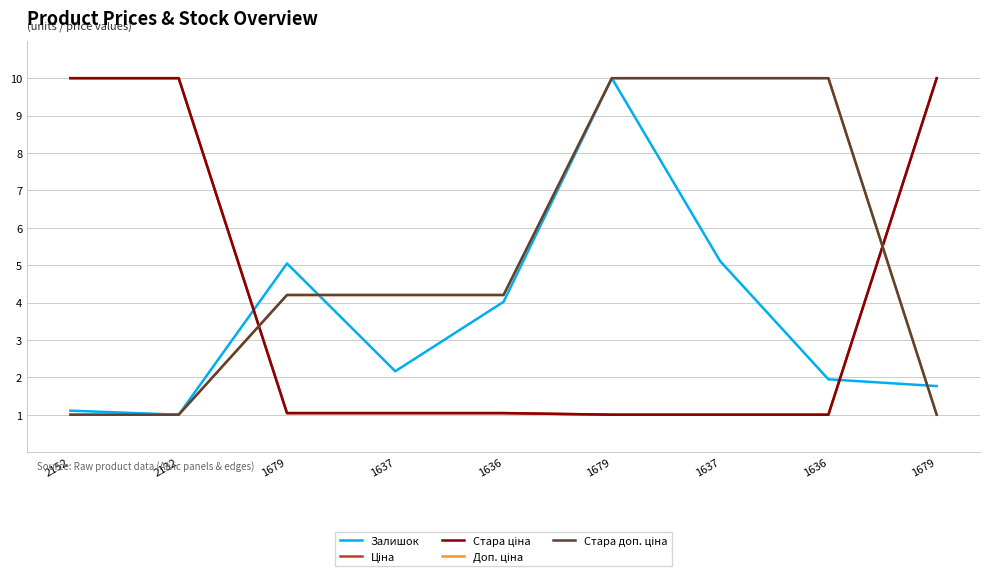

Does the chart have visible grid lines?

Yes